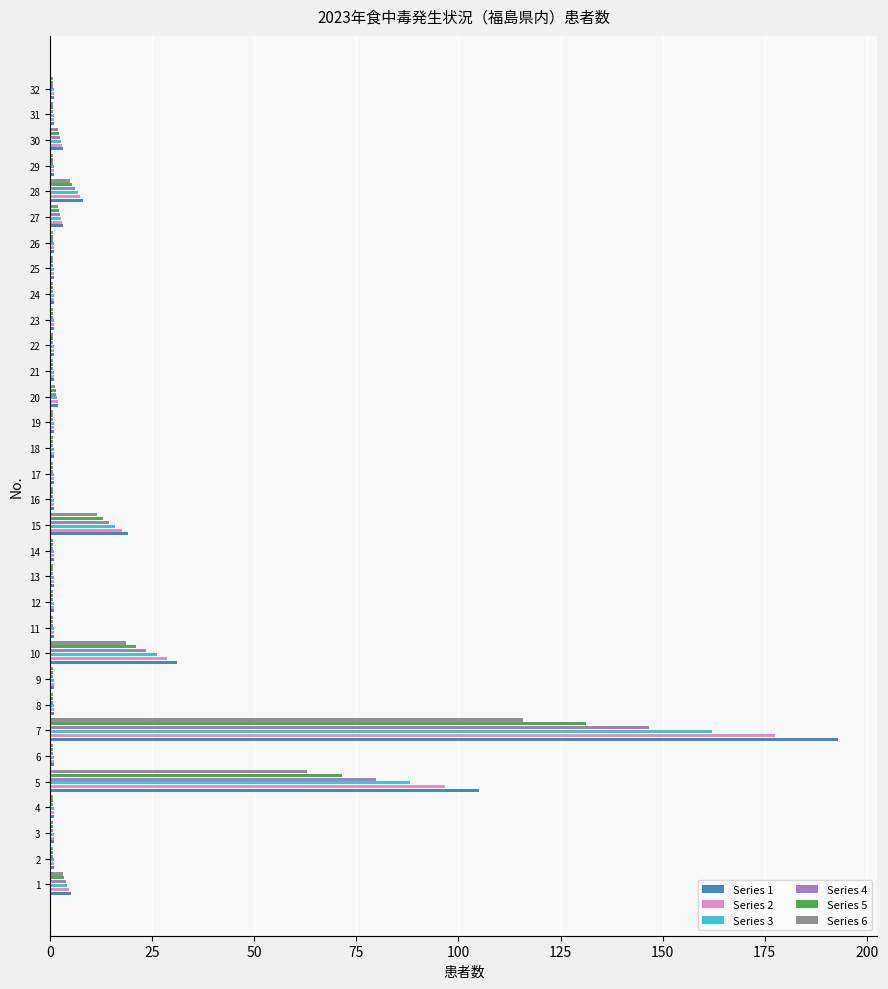

Count the number of data series in this chart.

6